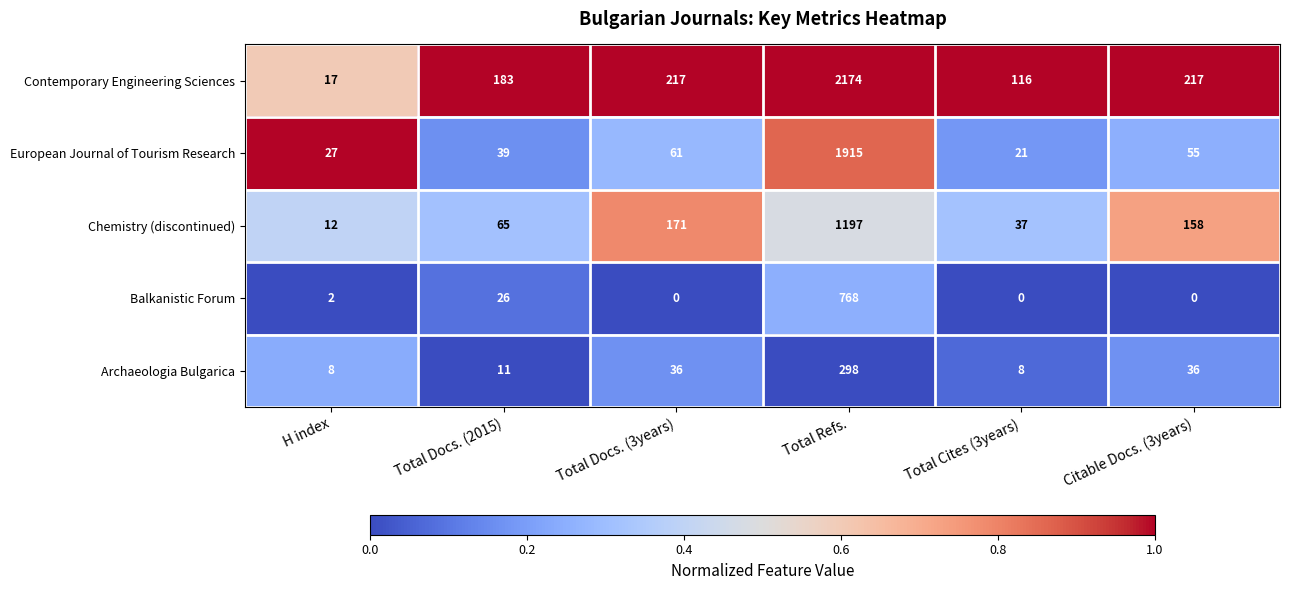

What is the difference between the second highest and second lowest values in the Chemistry (discontinued) series?

134